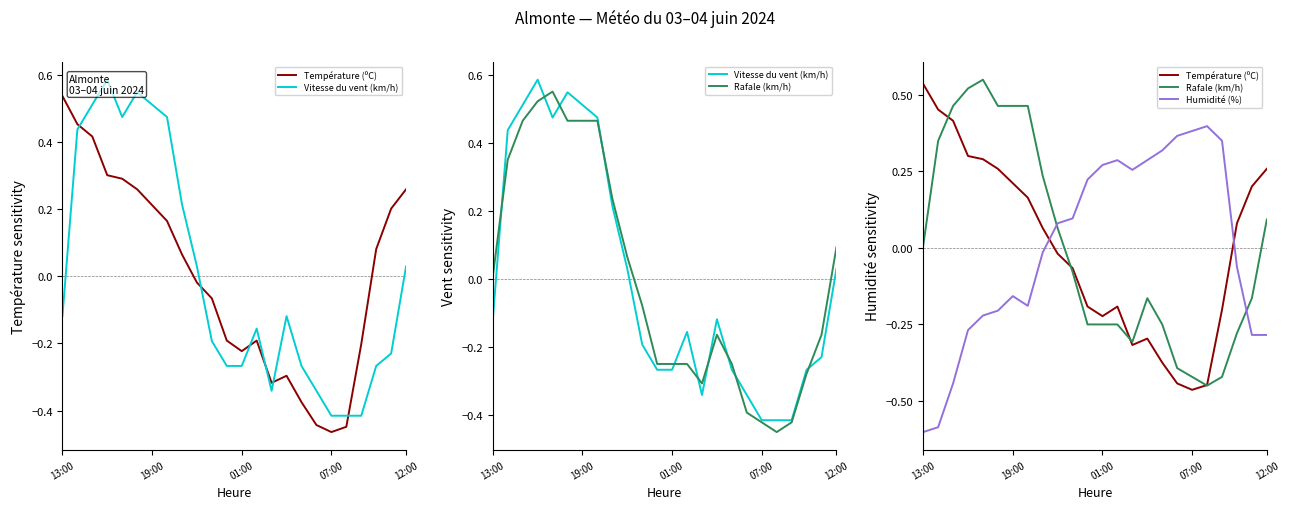

Is it true that Température (ºC) equals 0.1 at 8?

True